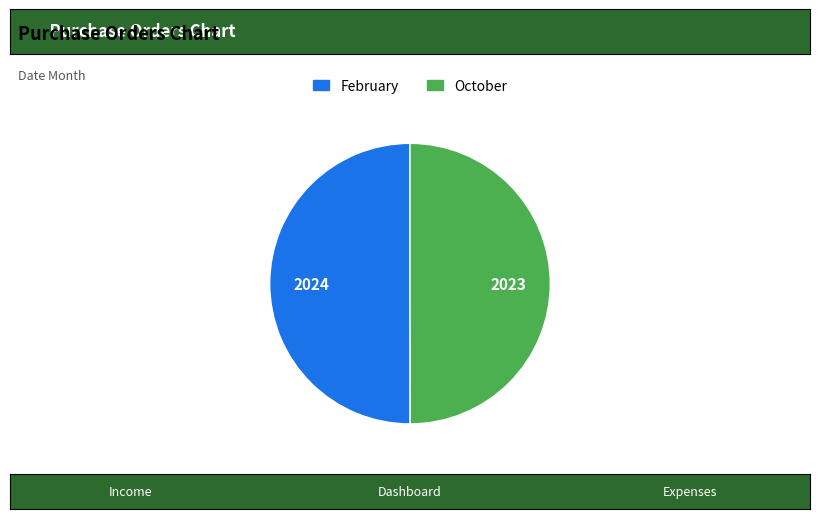

Is the sum of October and February greater than half?

Yes